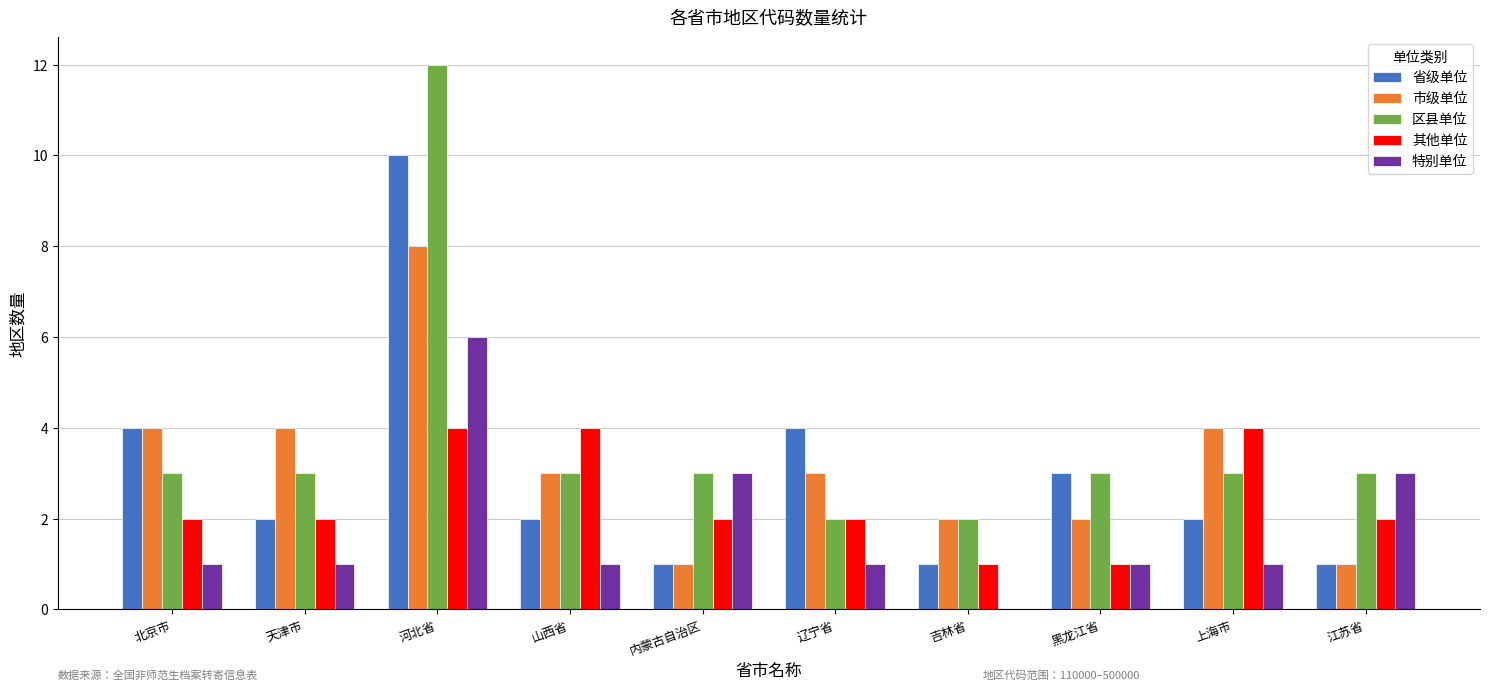

What is the total value across all series at 上海市?

14